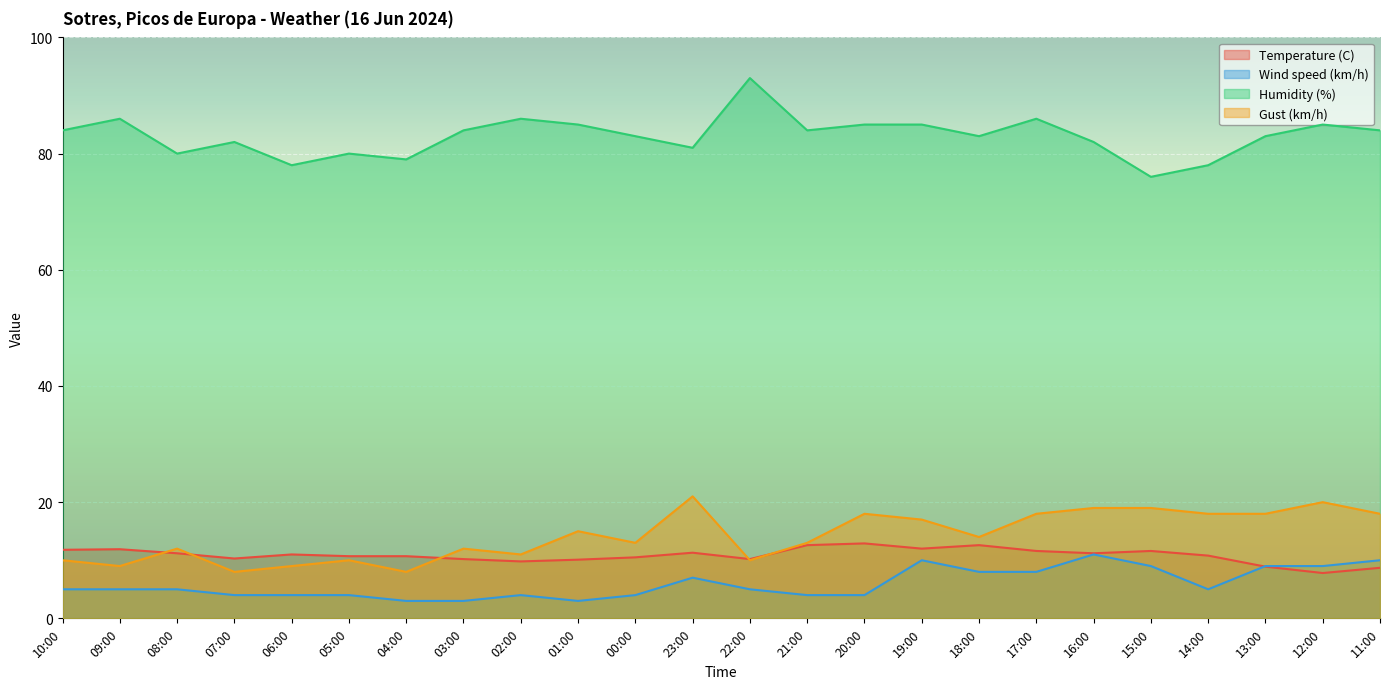

True or false: Wind speed (km/h) and Humidity (%) intersect in this chart.

False